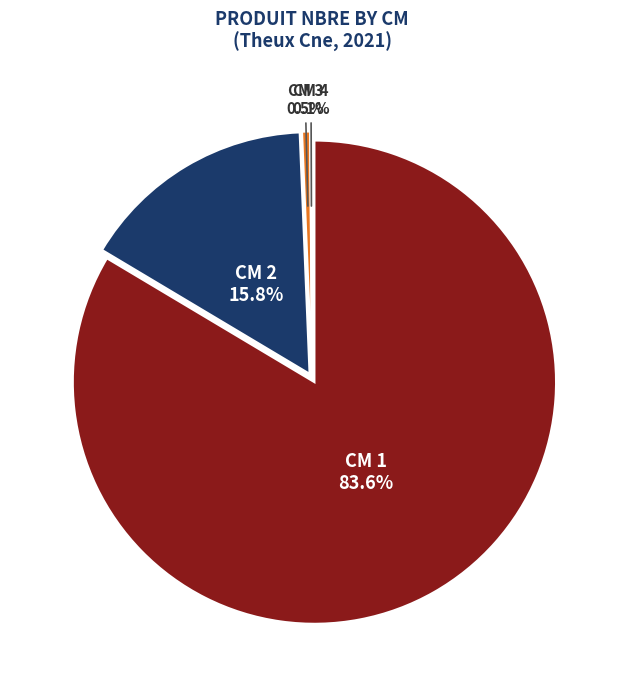

What is the change in value from 3 to 4?

-11